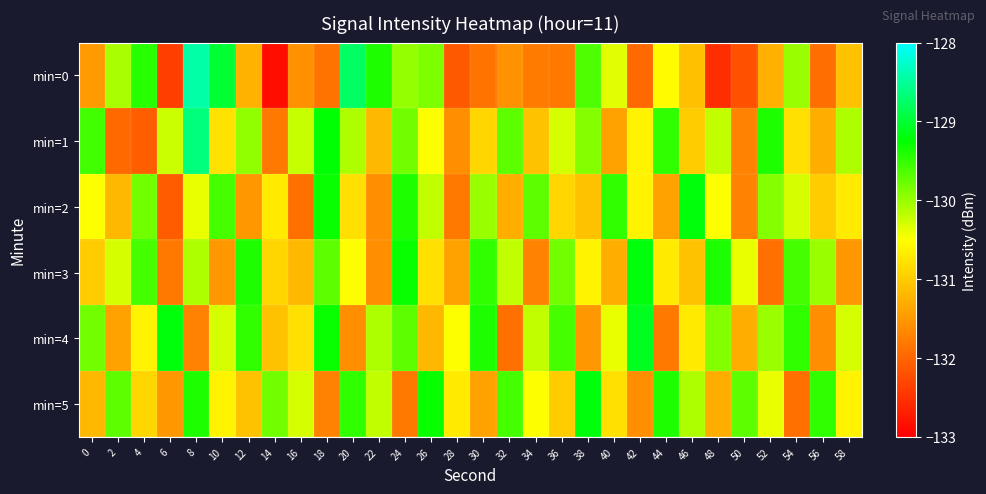

Reading left to right, list all the values displayed in this chart.

min=0: 0=-131.5	2=-130.1	4=-129.5	6=-132.4	8=-128.4	10=-129.0	12=-131.2	14=-132.9	16=-131.6	18=-131.9	20=-128.8	22=-129.4	24=-130.0	26=-129.9	28=-132.1	30=-131.9	32=-131.6	34=-131.8	36=-131.8	38=-129.6	40=-130.4	42=-131.9	44=-130.5	46=-131.1	48=-132.5	50=-132.2	52=-131.3	54=-130.0	56=-131.9	58=-131.1
min=1: 0=-129.6	2=-131.9	4=-132.1	6=-130.2	8=-128.7	10=-130.8	12=-130.0	14=-131.8	16=-130.2	18=-129.2	20=-130.1	22=-131.2	24=-129.8	26=-130.5	28=-131.6	30=-130.9	32=-129.7	34=-131.1	36=-130.3	38=-129.9	40=-131.4	42=-130.6	44=-129.5	46=-131.0	48=-130.2	50=-131.7	52=-129.4	54=-130.8	56=-131.3	58=-130.1
min=2: 0=-130.5	2=-131.2	4=-129.8	6=-132.1	8=-130.4	10=-129.6	12=-131.5	14=-130.7	16=-131.9	18=-129.3	20=-130.8	22=-131.6	24=-129.4	26=-130.2	28=-131.8	30=-130.0	32=-131.3	34=-129.7	36=-130.9	38=-131.1	40=-129.5	42=-130.6	44=-131.4	46=-129.2	48=-130.5	50=-131.7	52=-129.9	54=-130.3	56=-131.0	58=-130.7
min=3: 0=-131.0	2=-130.3	4=-129.6	6=-131.8	8=-130.1	10=-131.5	12=-129.4	14=-130.9	16=-131.2	18=-129.7	20=-130.5	22=-131.6	24=-129.3	26=-130.8	28=-131.4	30=-129.5	32=-130.2	34=-131.7	36=-129.8	38=-130.6	40=-131.3	42=-129.2	44=-130.7	46=-131.1	48=-129.4	50=-130.4	52=-131.9	54=-129.6	56=-130.0	58=-131.5
min=4: 0=-129.8	2=-131.4	4=-130.6	6=-129.2	8=-131.7	10=-130.3	12=-129.5	14=-131.1	16=-130.8	18=-129.3	20=-131.6	22=-130.1	24=-129.7	26=-131.2	28=-130.5	30=-129.4	32=-131.9	34=-130.2	36=-129.6	38=-131.5	40=-130.4	42=-129.1	44=-131.8	46=-130.7	48=-129.9	50=-131.3	52=-130.0	54=-129.5	56=-131.6	58=-130.3
min=5: 0=-131.2	2=-129.7	4=-130.9	6=-131.5	8=-129.4	10=-130.6	12=-131.1	14=-129.8	16=-130.3	18=-131.7	20=-129.5	22=-130.2	24=-131.8	26=-129.3	28=-130.7	30=-131.4	32=-129.6	34=-130.5	36=-131.0	38=-129.2	40=-130.8	42=-131.6	44=-129.4	46=-130.1	48=-131.3	50=-129.7	52=-130.4	54=-131.9	56=-129.5	58=-130.6